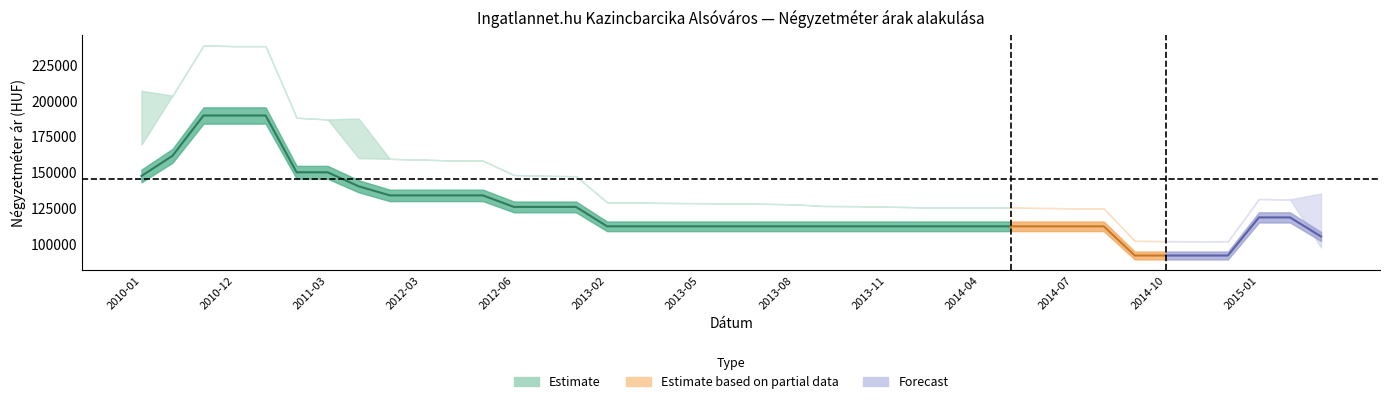

What is the sum of the Átlagos reál ár values at 2015-02 and 2014-08?

255768